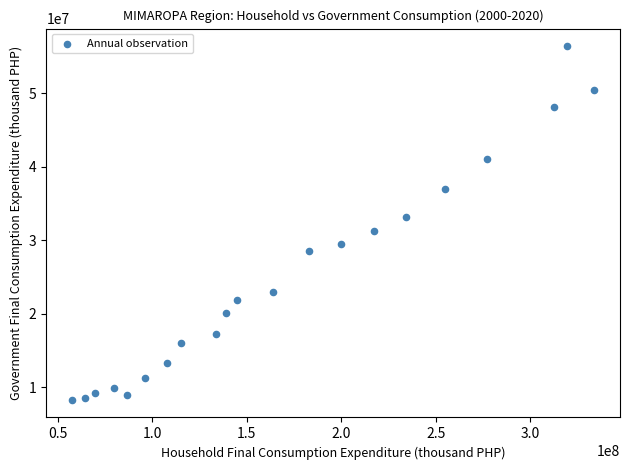

What is the range of Y values (max minus min)?

48077198.6